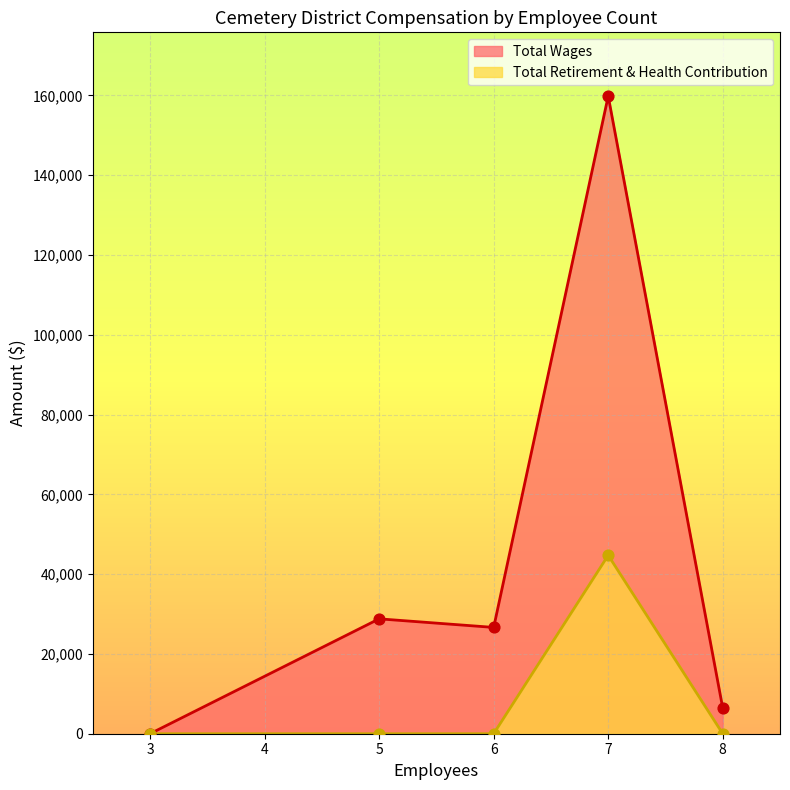

At which category is the sum across all series the highest?

7